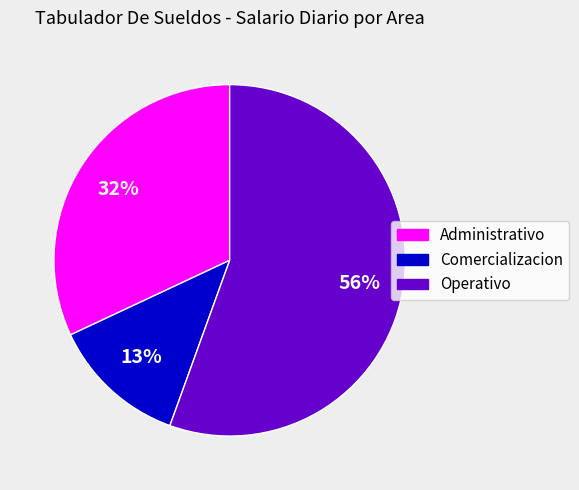

To the nearest percent, what is the difference between the largest and smallest slice percentages?

43%